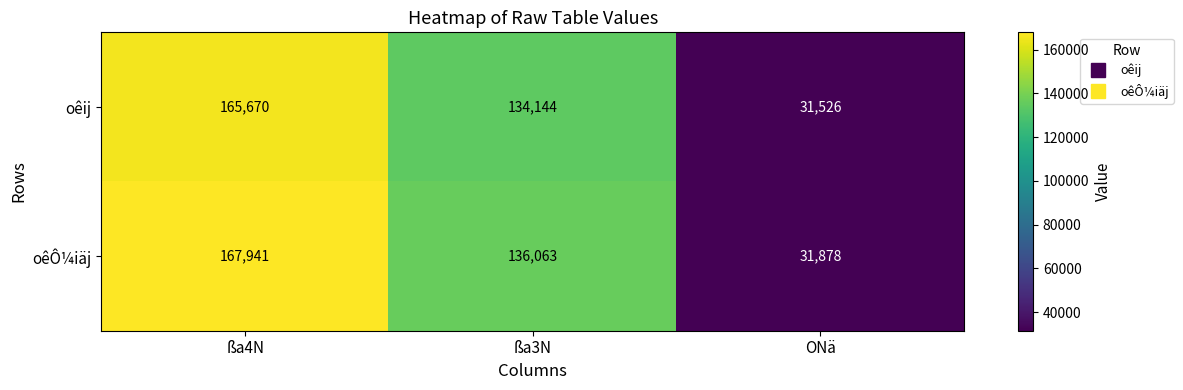

What is the smallest value displayed?

31526